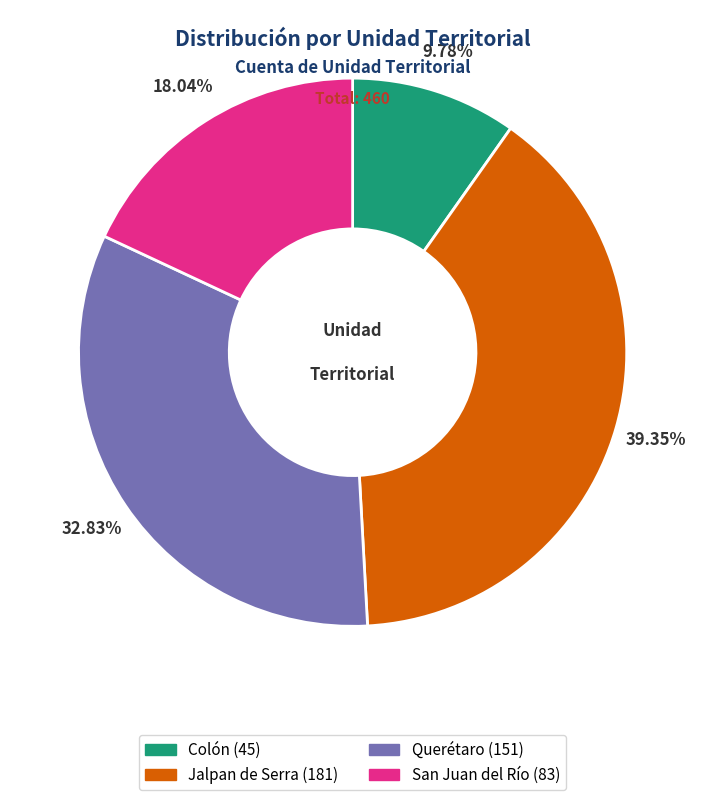

Rank the categories by value from highest to lowest.

Jalpan de Serra, Querétaro, San Juan del Río, Colón